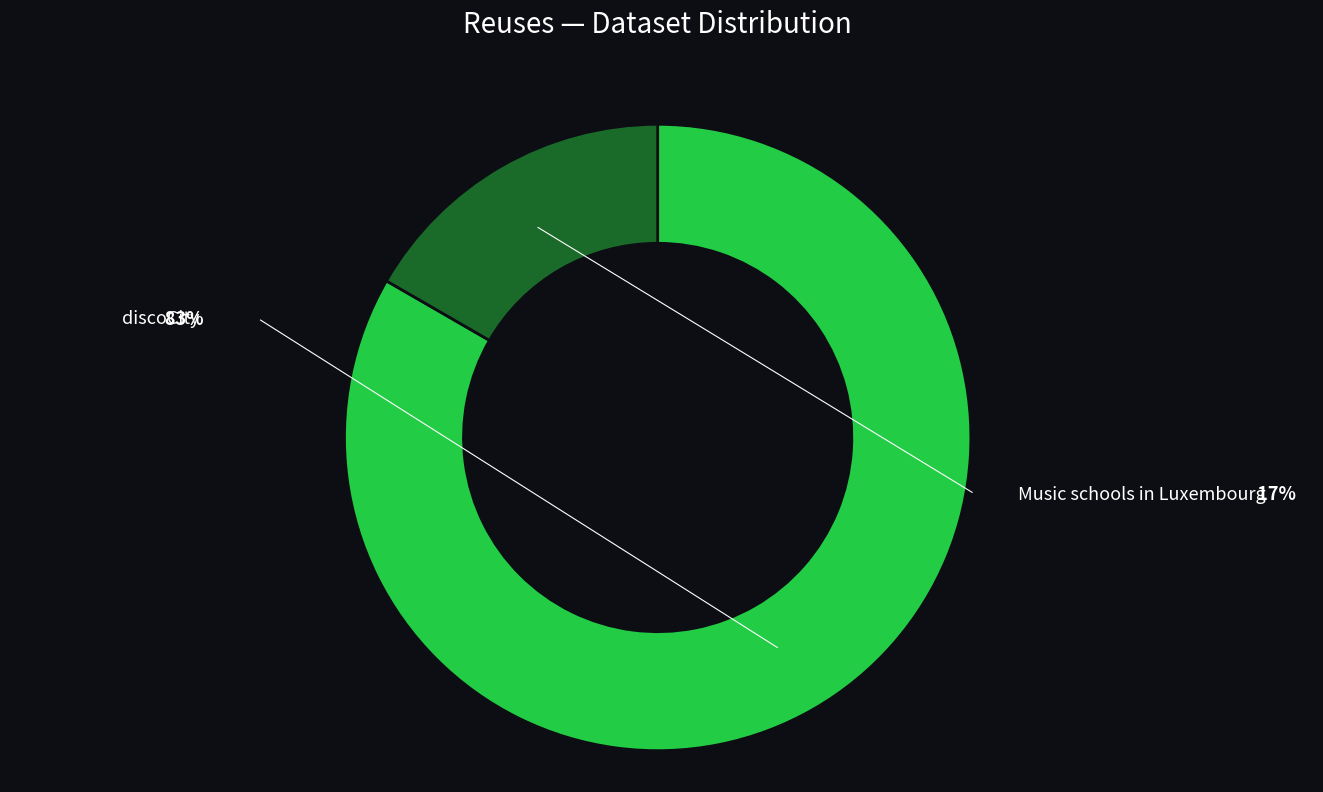

Is it true that Music schools in Luxembourg is 6% of the pie?

False